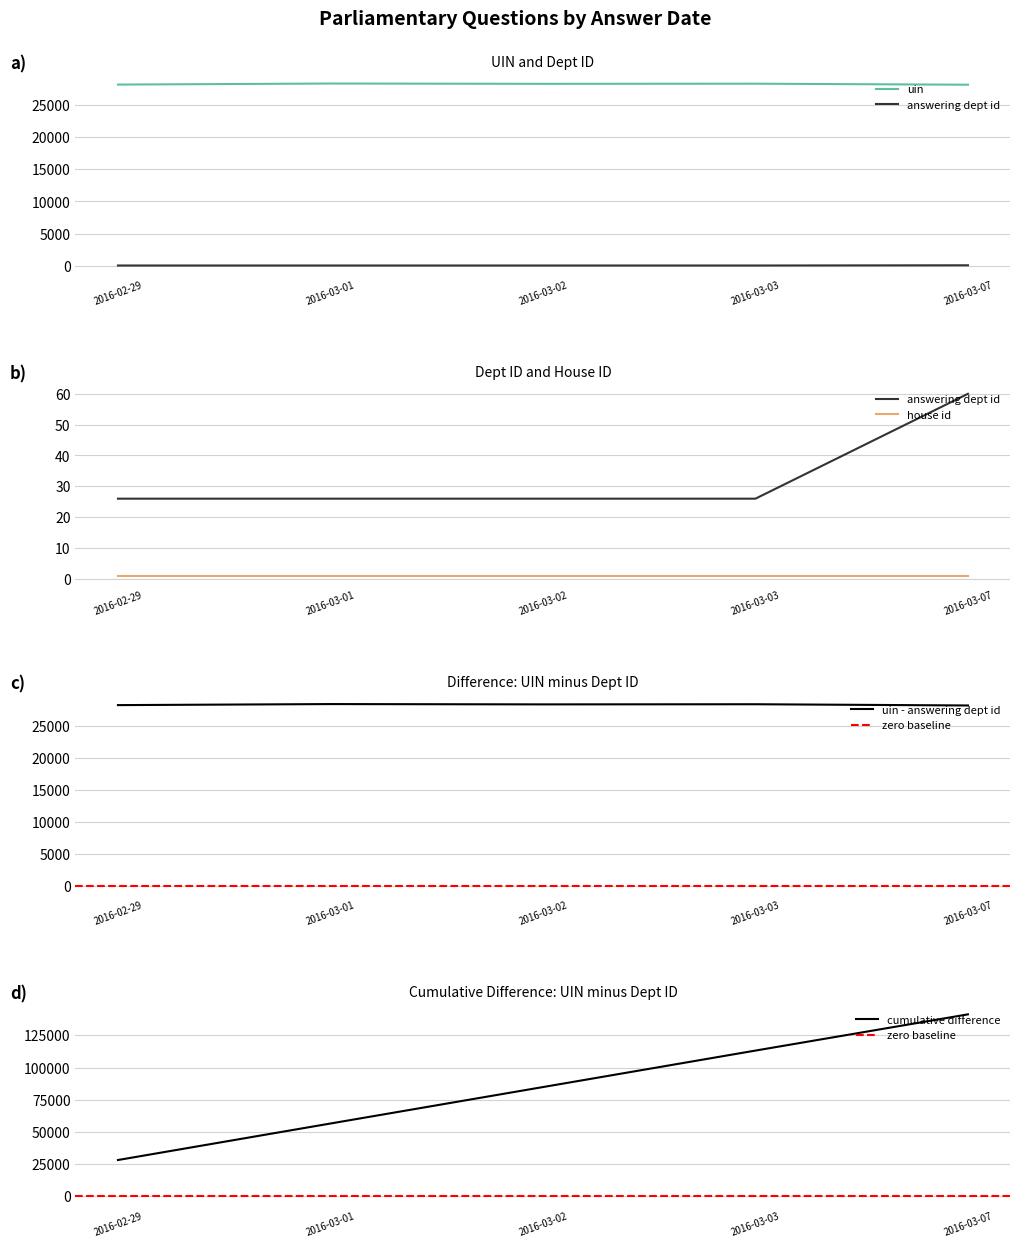

Which category has the highest value in the cumulative difference series?

2016-03-07